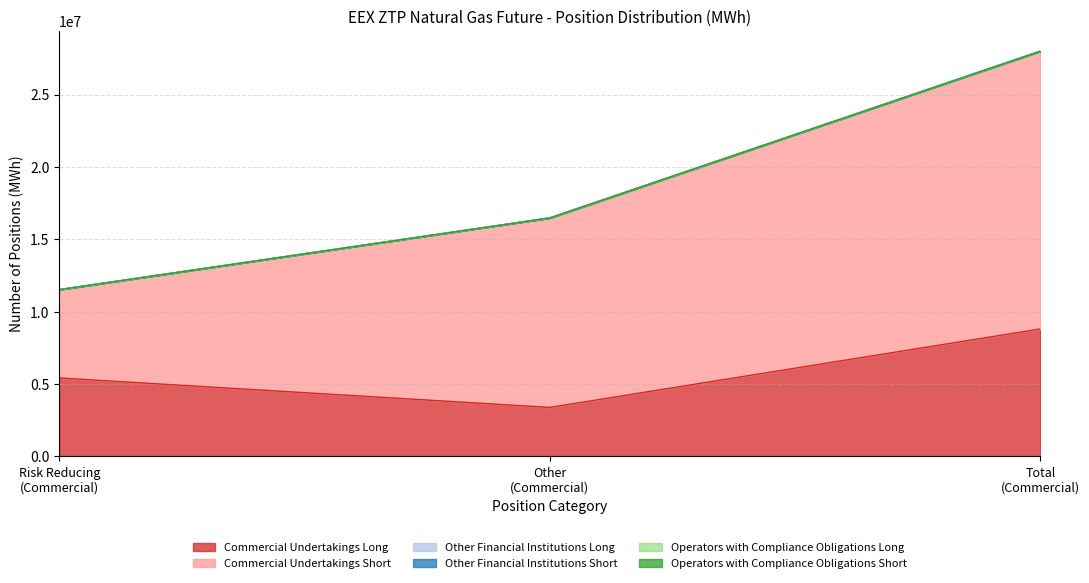

Reading left to right, extract all data points from this chart.

Commercial Undertakings Long: Risk Reducing
(Commercial)=5420424	Other
(Commercial)=3385313	Total
(Commercial)=8805737
Commercial Undertakings Short: Risk Reducing
(Commercial)=6099942	Other
(Commercial)=13089033	Total
(Commercial)=19188975
Other Financial Institutions Long: Risk Reducing
(Commercial)=0	Other
(Commercial)=0	Total
(Commercial)=0
Other Financial Institutions Short: Risk Reducing
(Commercial)=0	Other
(Commercial)=0	Total
(Commercial)=0
Operators with Compliance Obligations Long: Risk Reducing
(Commercial)=0	Other
(Commercial)=0	Total
(Commercial)=0
Operators with Compliance Obligations Short: Risk Reducing
(Commercial)=0	Other
(Commercial)=0	Total
(Commercial)=0